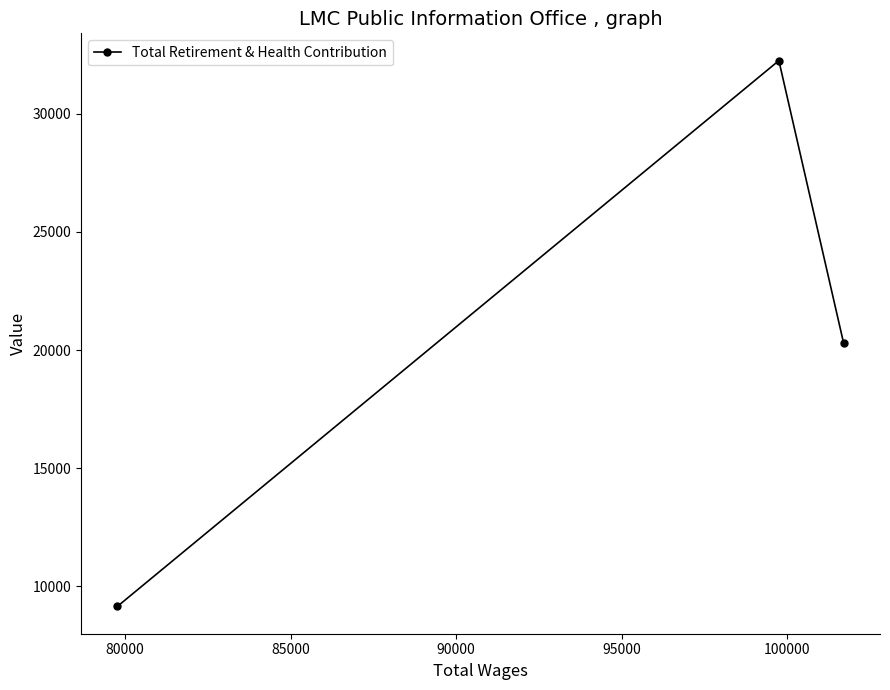

Count the number of data series in this chart.

1